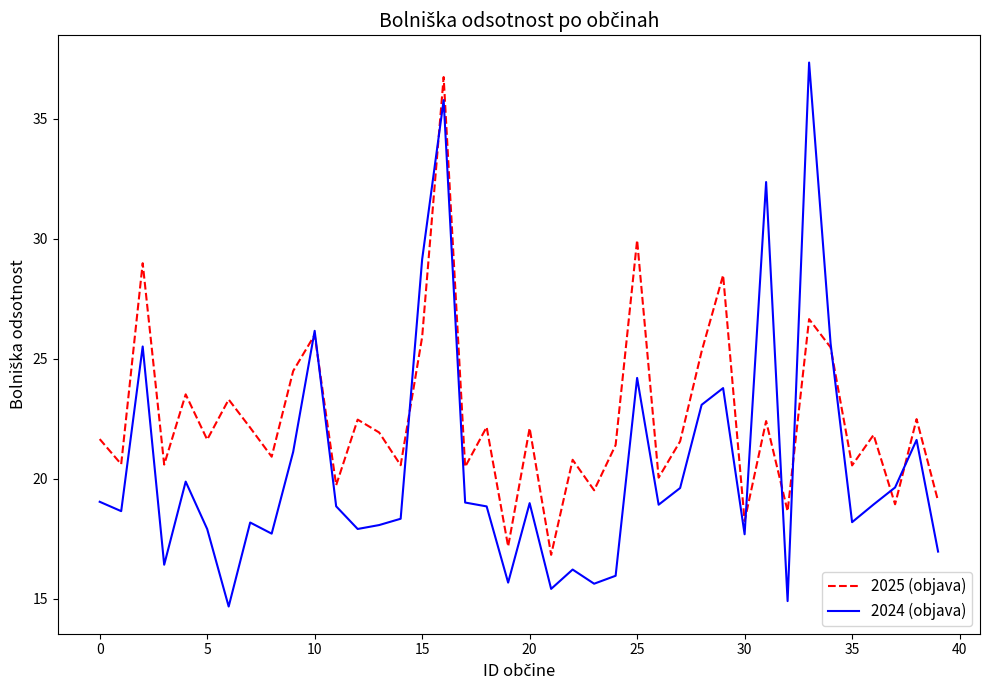

What is the maximum value shown in the chart?

37.3